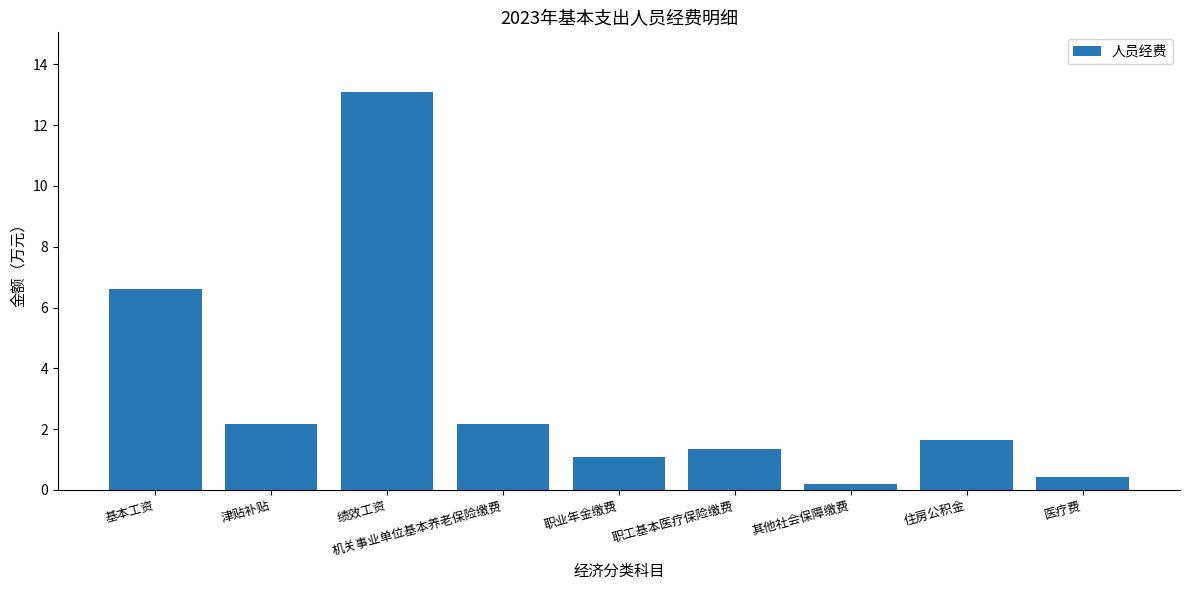

Reading left to right, list all the values displayed in this chart.

基本工资=6.6	津贴补贴=2.2	绩效工资=13.1	机关事业单位基本养老保险缴费=2.2	职业年金缴费=1.1	职工基本医疗保险缴费=1.4	其他社会保障缴费=0.2	住房公积金=1.6	医疗费=0.4